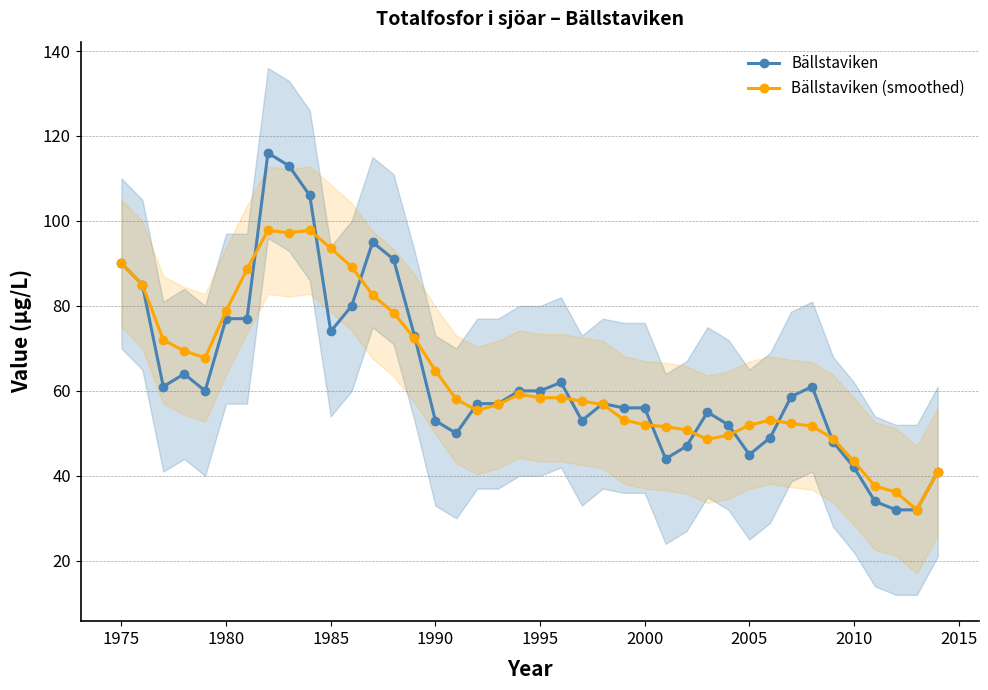

Rank the series by their average value, from lowest to highest.

Bällstaviken, Bällstaviken (smoothed)